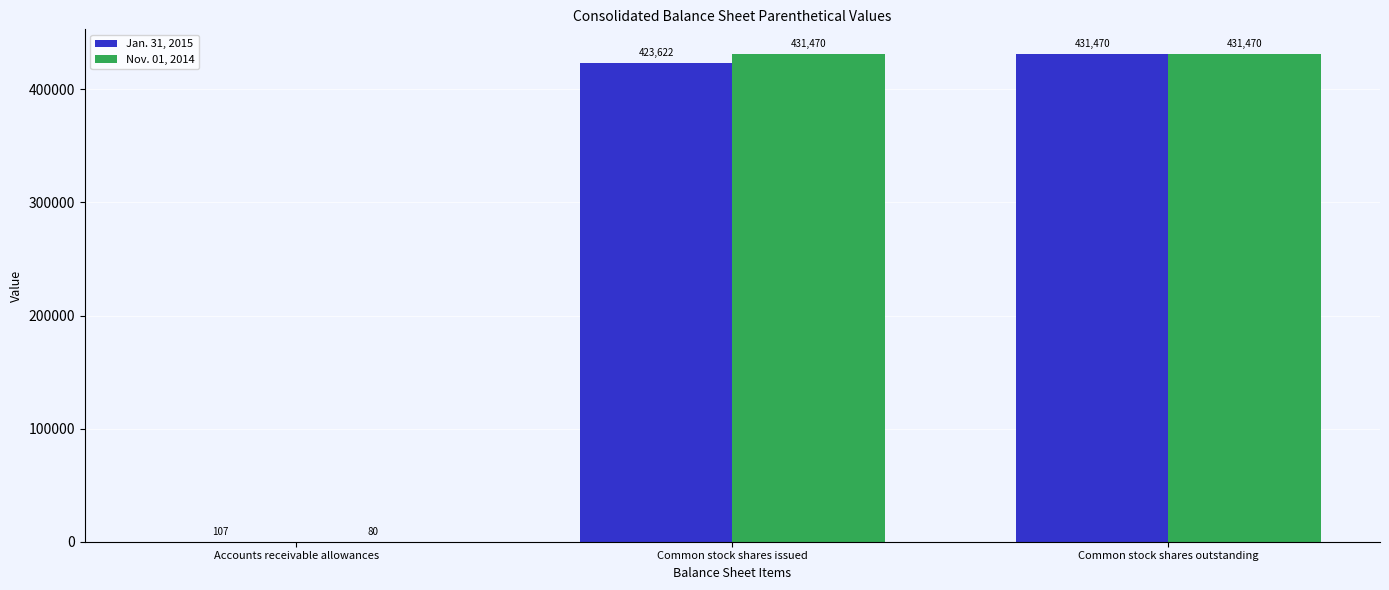

At which label is Jan. 31, 2015 closest to 215788?

Common stock shares issued